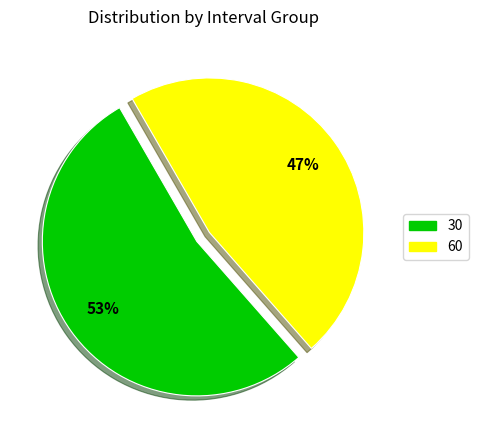

To the nearest percent, what is the difference between the largest and smallest slice percentages?

6%